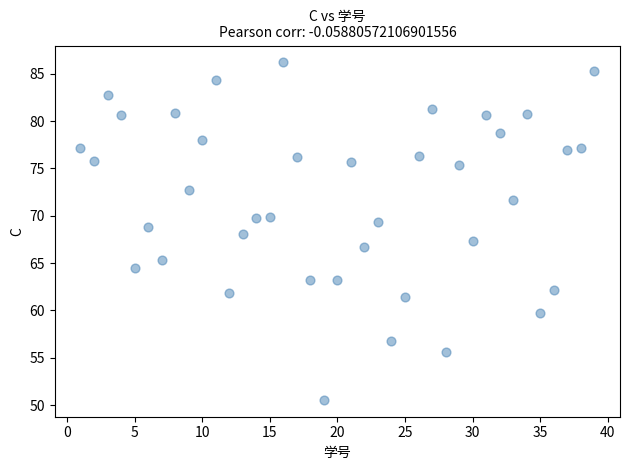

What is the range of X values (max minus min)?

38.0